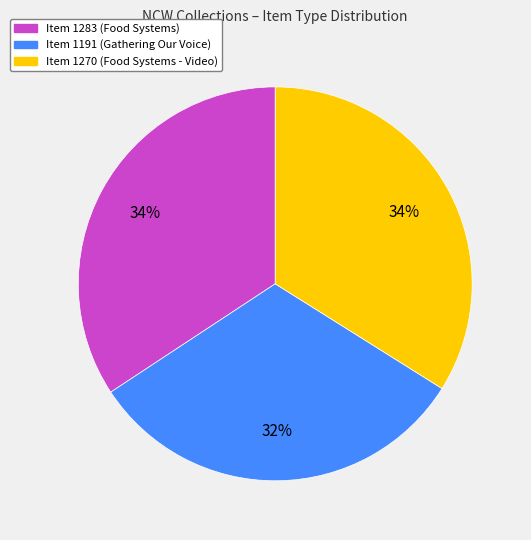

To the nearest percent, what portion does Item 1283 represent?

34%